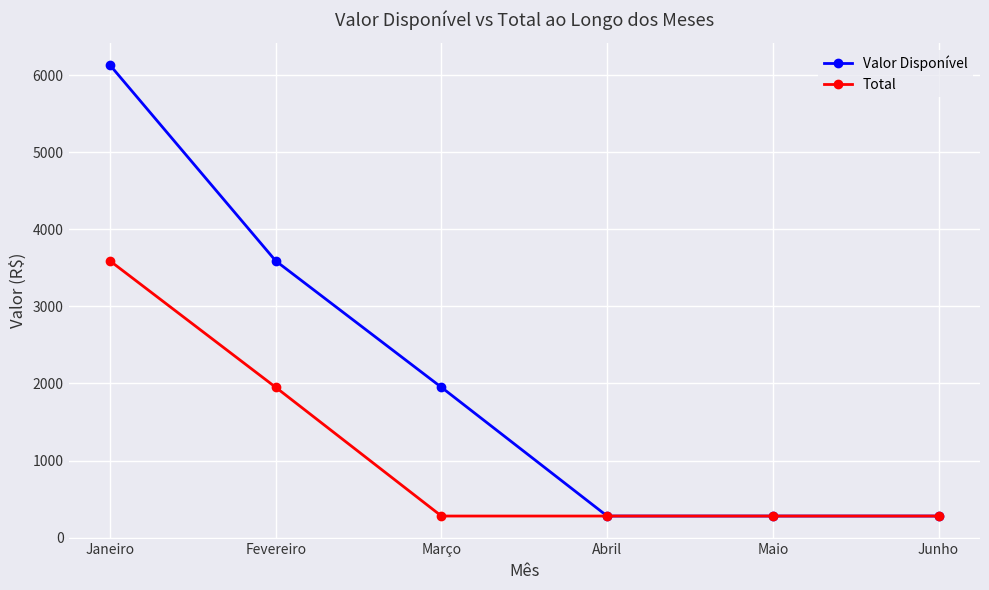

Count the Valor Disponível values in the range 280 to 3590.

5